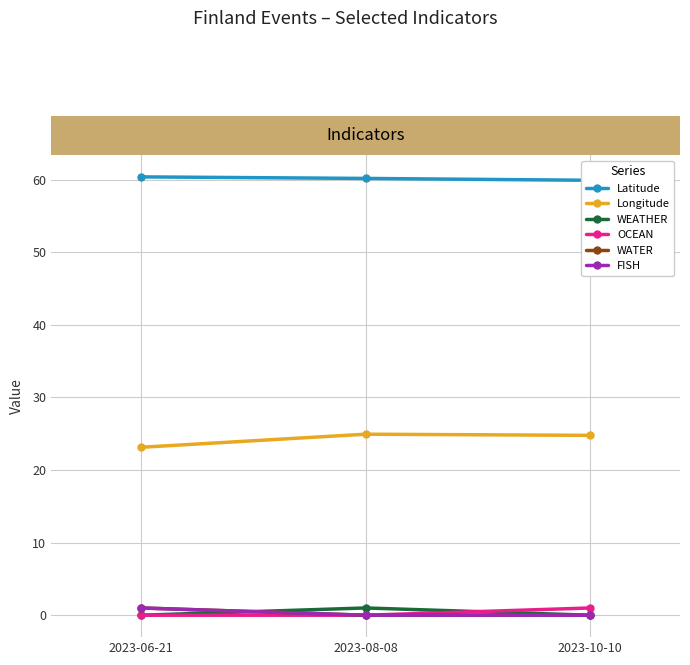

What position from the left is 2023-10-10?

3